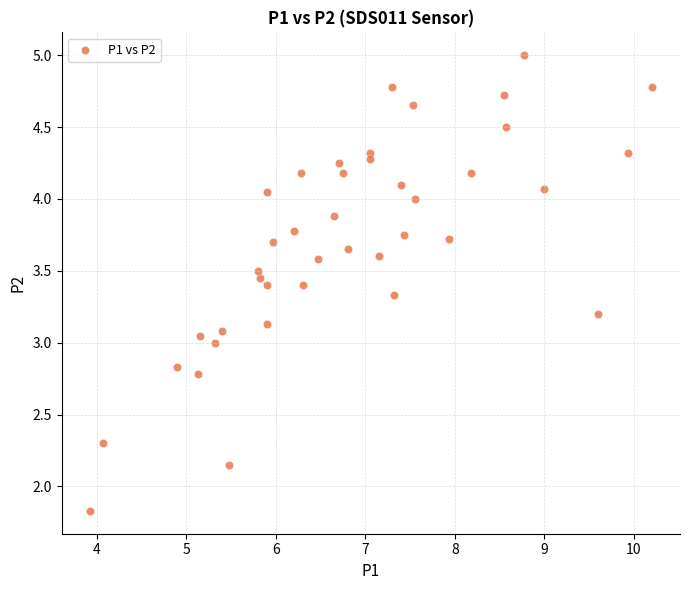

What is the range of X values (max minus min)?

6.3